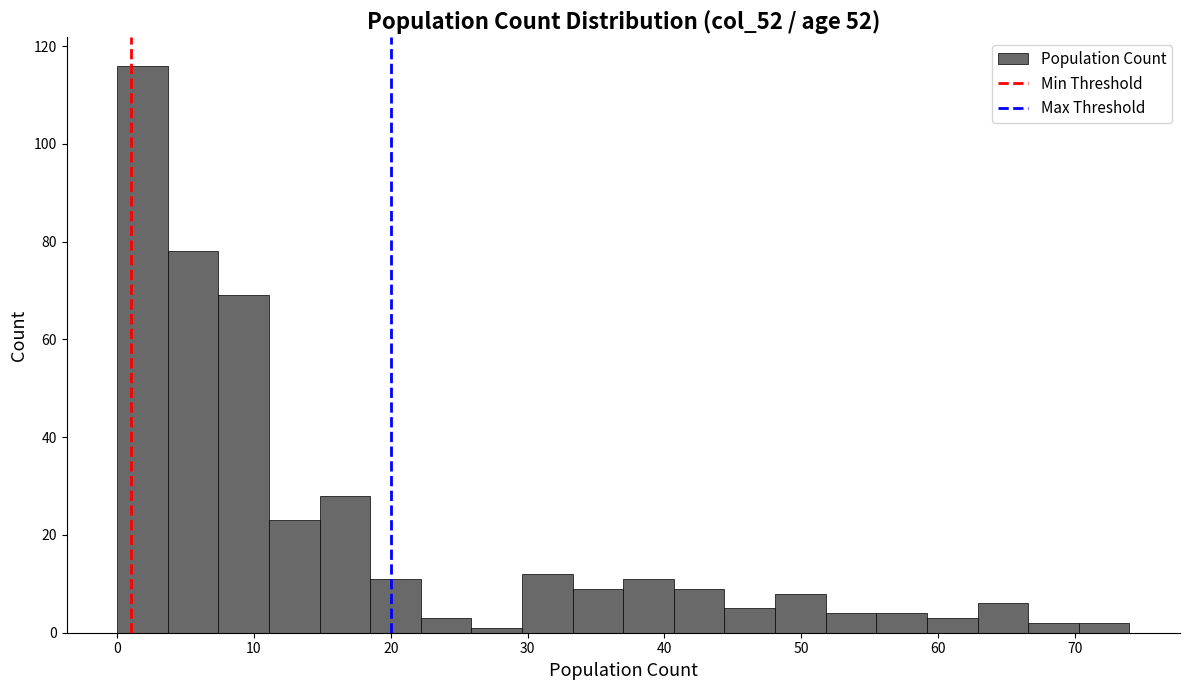

Around what value on the x-axis is the tallest bar? Give the approximate position of its centre, as read against the axis.

2